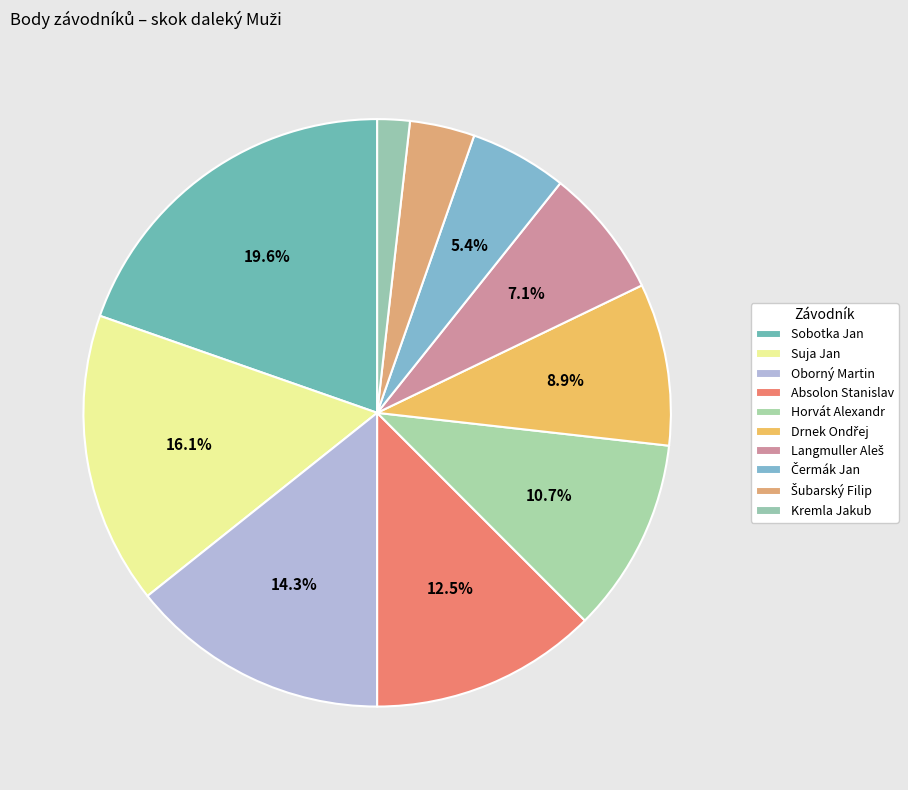

The Sobotka Jan slice represents 30% of the pie. True or false?

False